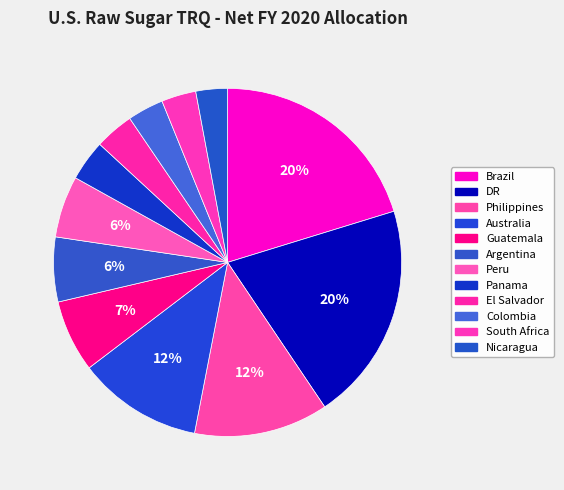

Do Brazil and Guatemala together represent more than half of the pie?

No